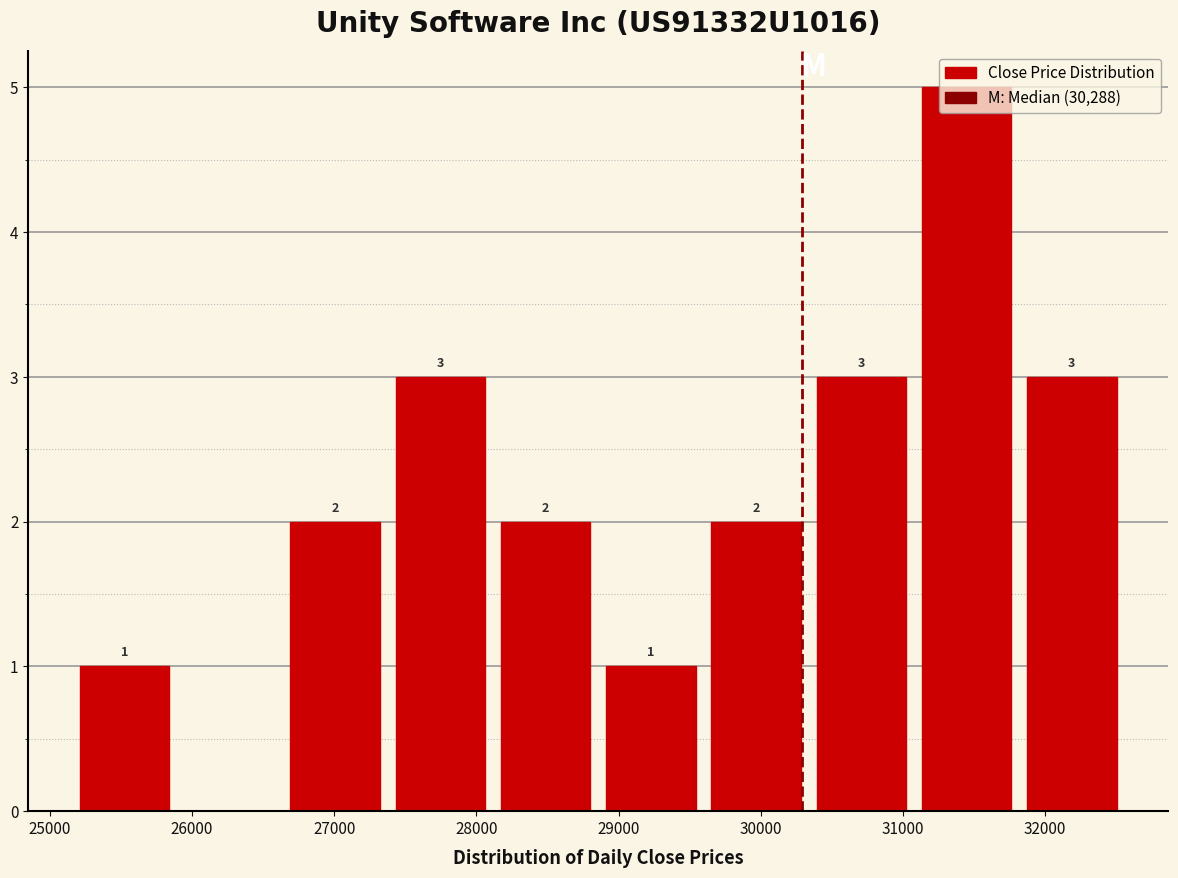

Which range on the x-axis has the tallest bar?

31100 to 31800